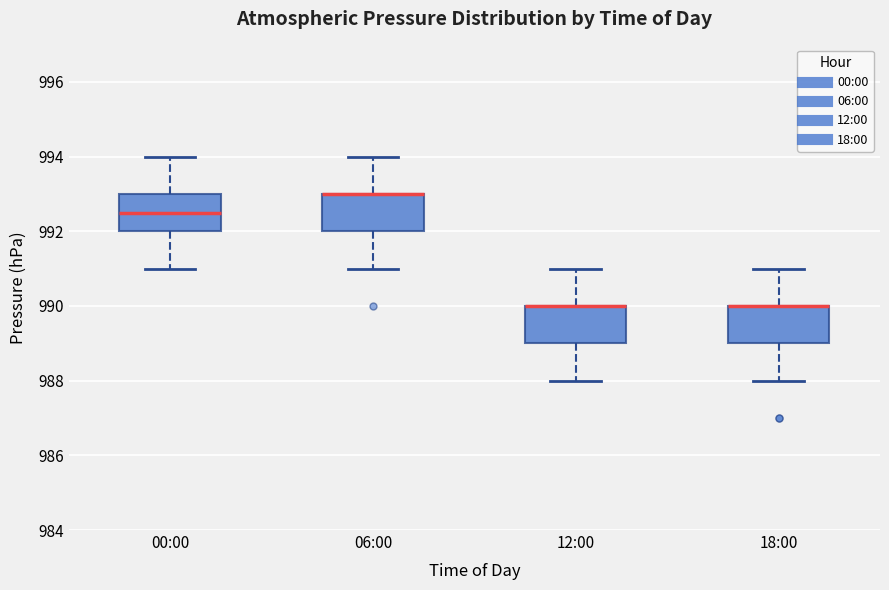

Where is the upper edge of the box for 06:00 on the y-axis? The values are not printed on the chart, so give them approximately, as read against the axis.

993.0